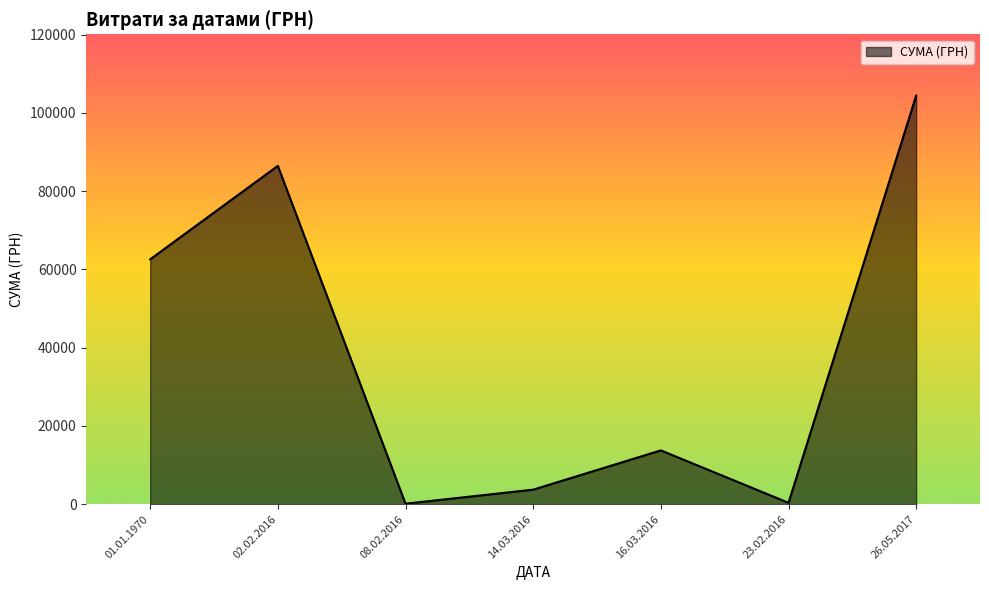

What is the sum of the values at 02.02.2016 and 01.01.1970?

149023.1